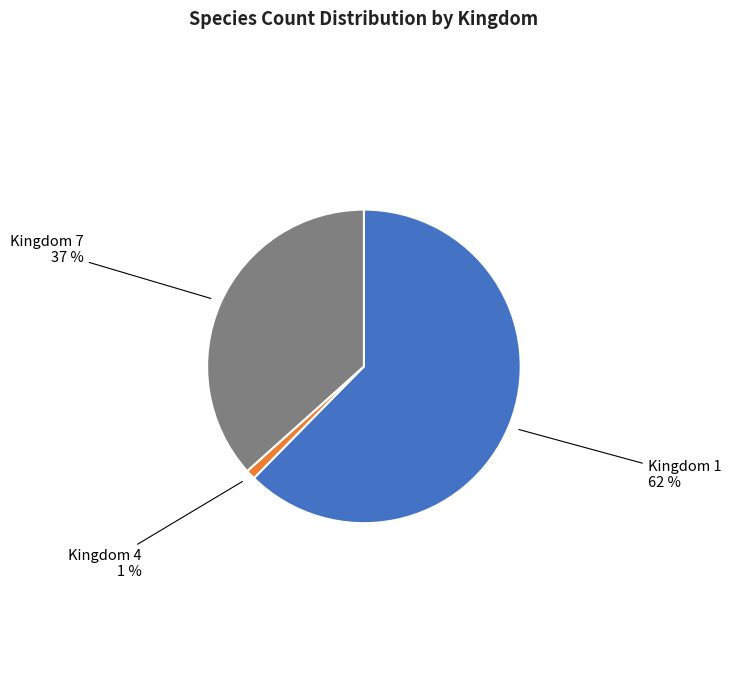

Which has a higher value, Kingdom 4 or Kingdom 1?

Kingdom 1